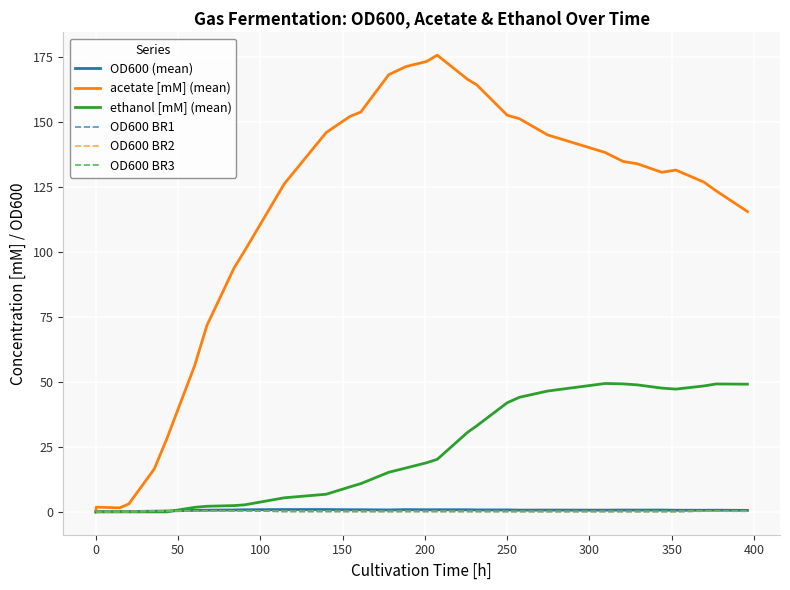

Which series has the largest total across all categories?

acetate [mM] (mean)